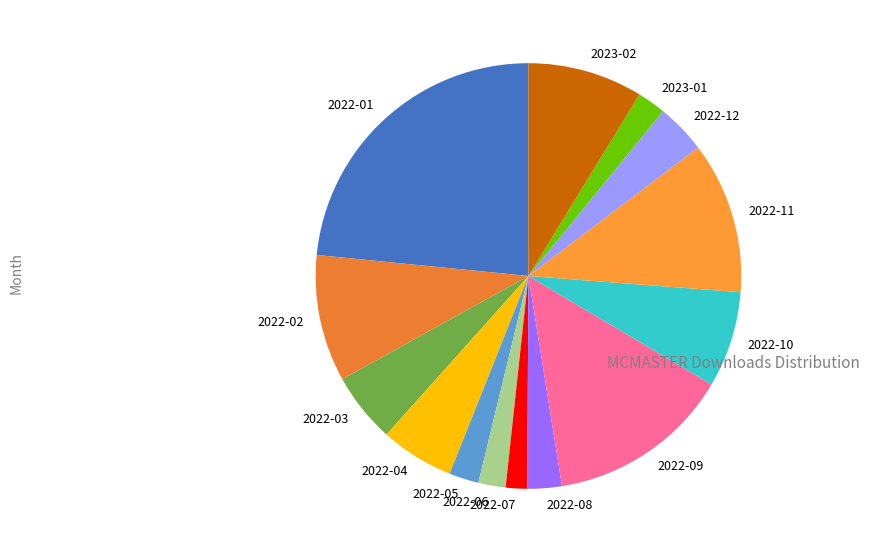

Does any single category account for the majority?

No